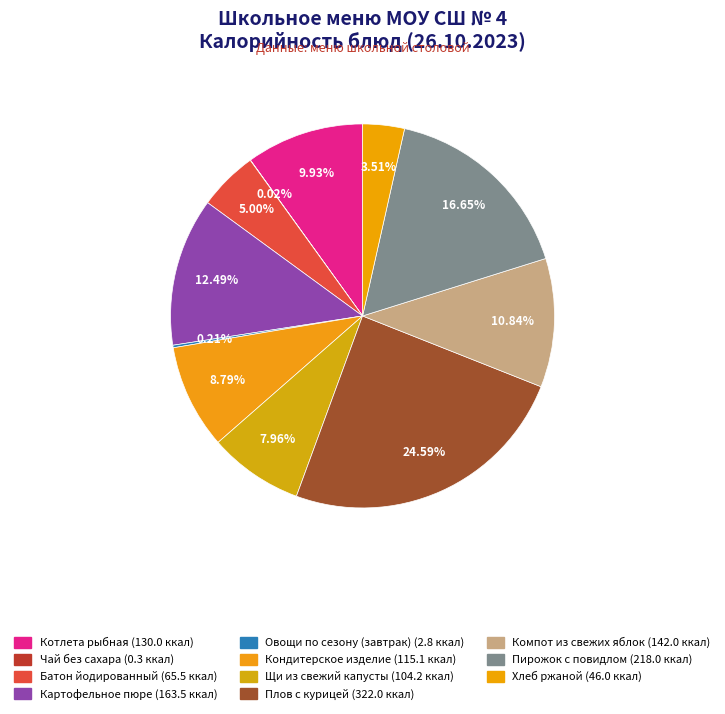

Rank the categories by value from highest to lowest.

Плов с курицей, Пирожок с повидлом, Картофельное пюре, Компот из свежих яблок, Котлета рыбная, Кондитерское изделие, Щи из свежий капусты, Батон йодированный, Хлеб ржаной, Овощи по сезону (завтрак), Чай без сахара